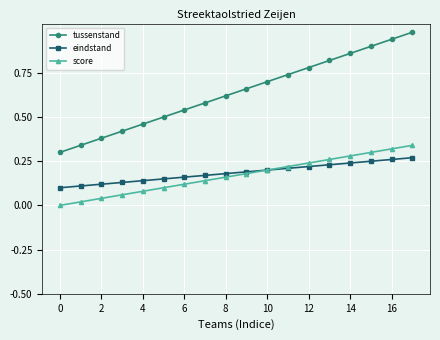

Which series has the widest spread of values?

tussenstand